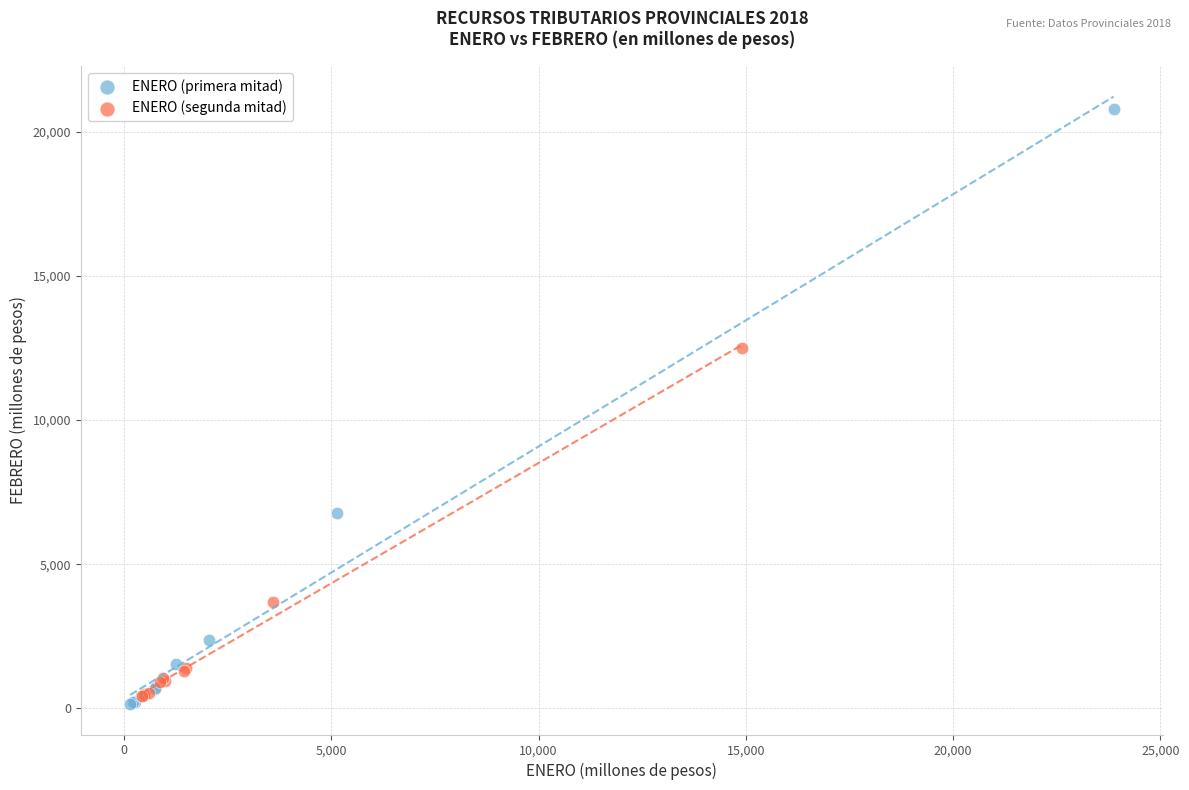

Which series has the largest Y range (max minus min)?

ENERO (primera mitad)